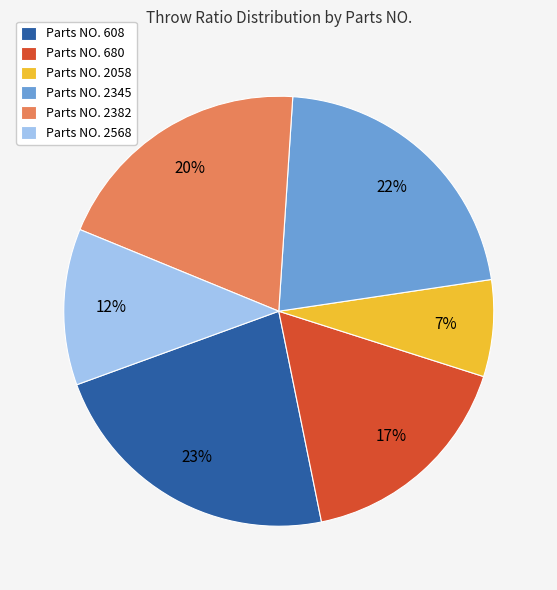

What percentage is the Parts NO. 680 slice, to the nearest percent?

17%